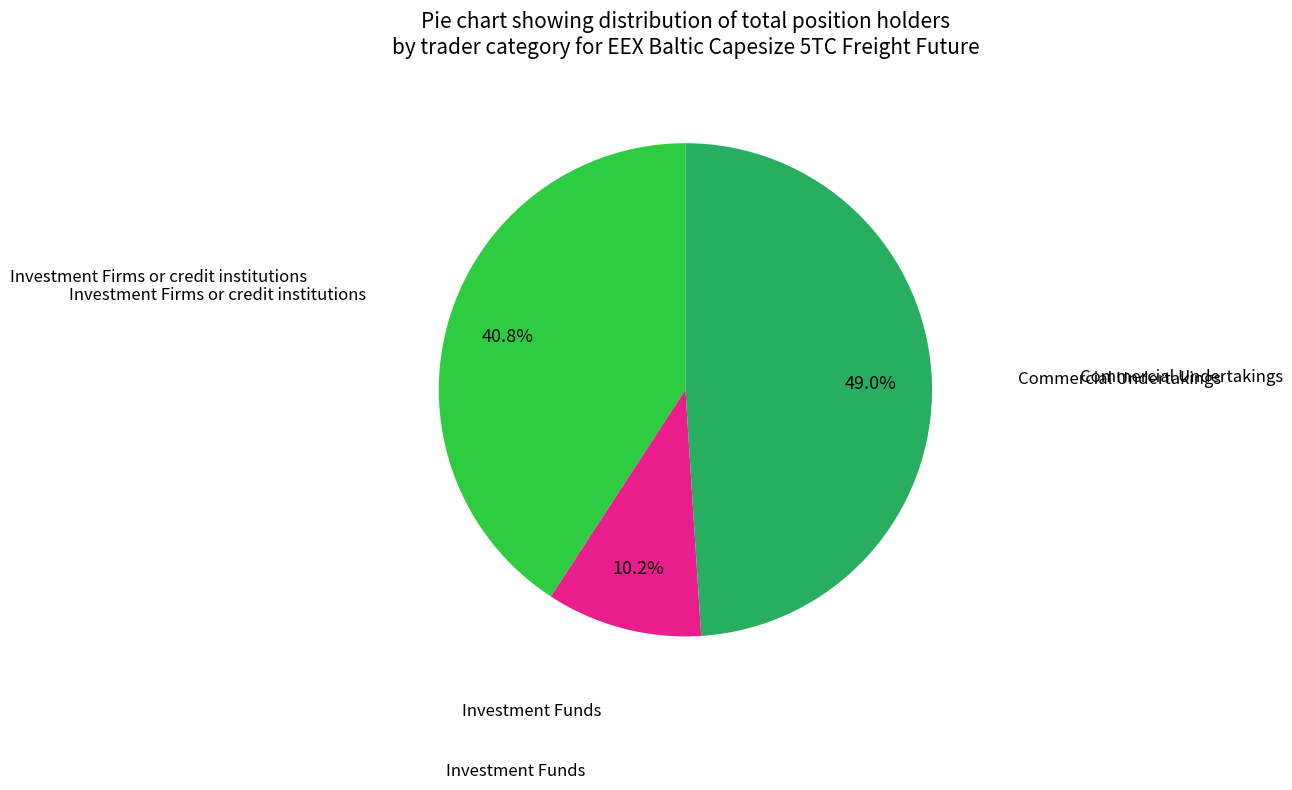

Does any single category account for the majority?

No